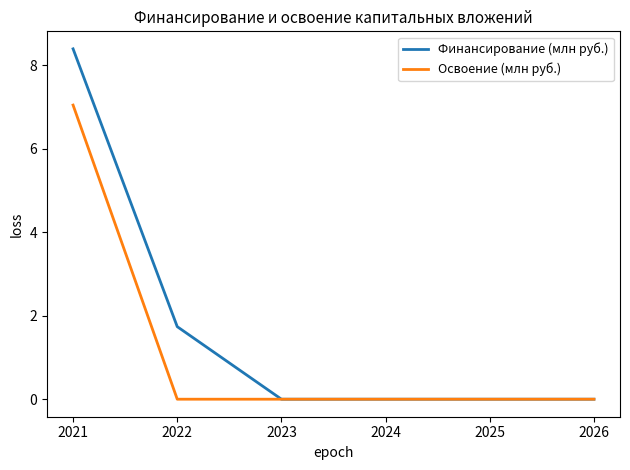

Which series has the largest range (max minus min)?

Финансирование (млн руб.)